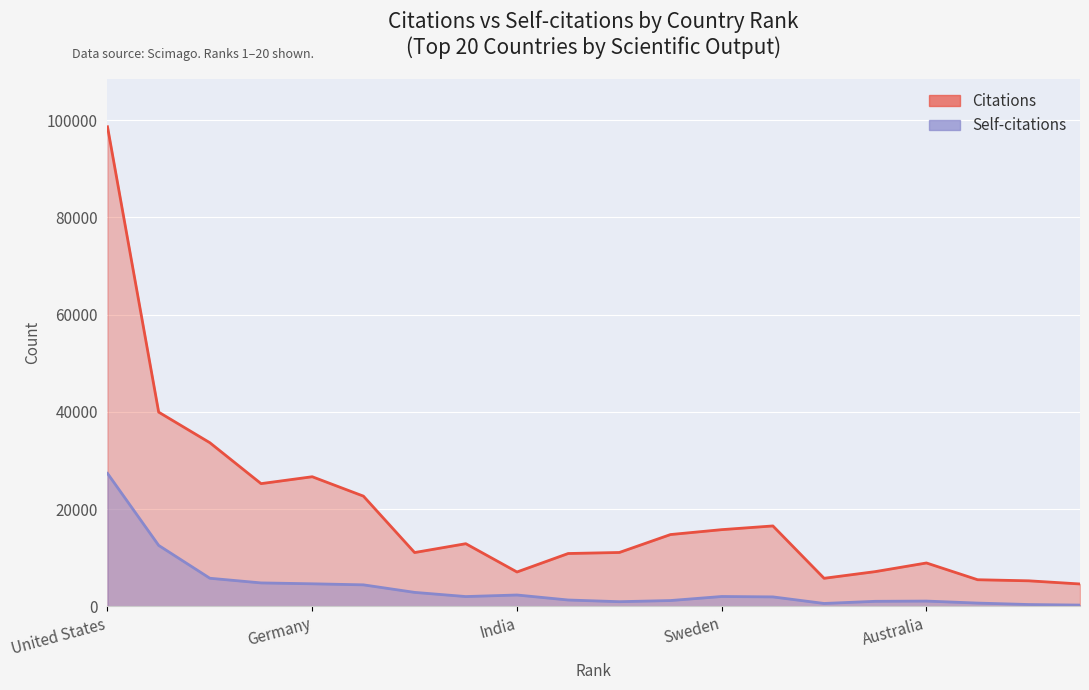

Which category has the lowest value across all series?

20